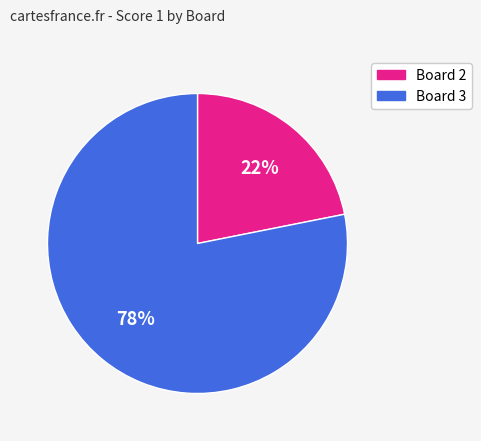

To the nearest percent, what is the difference between the Board 3 and Board 2 slice percentages?

56%